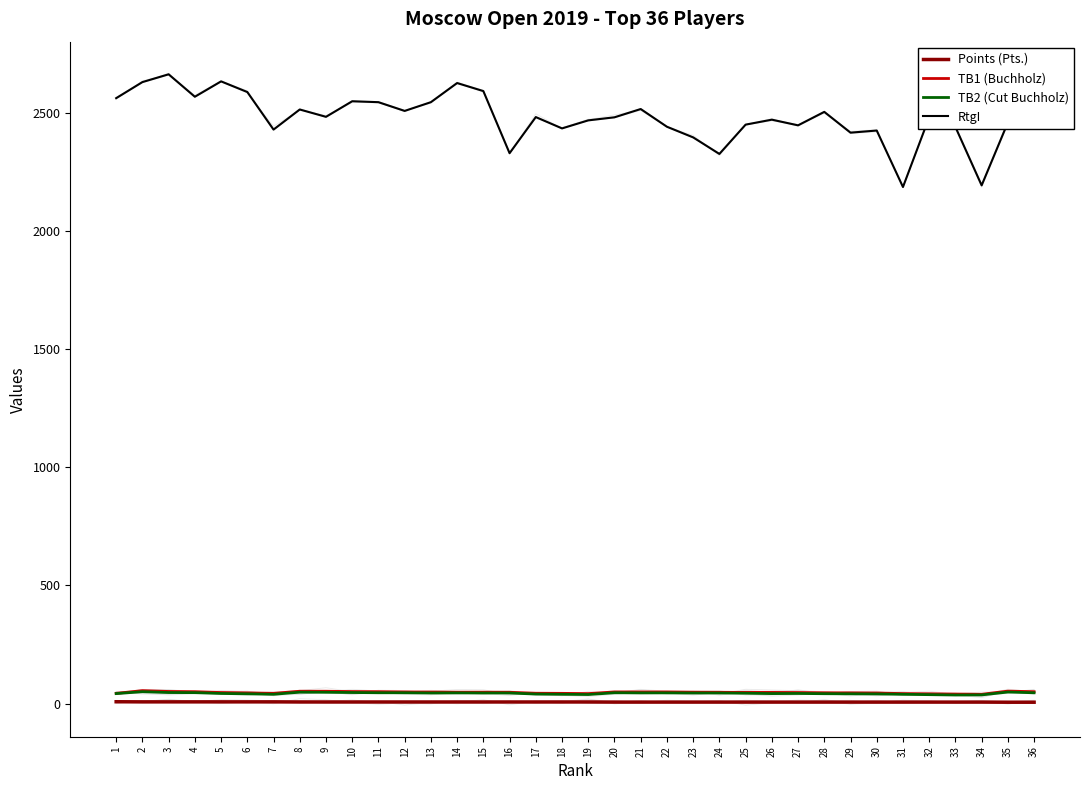

True or false: TB2 (Cut Buchholz) has a value of 28.8 at 28.

False